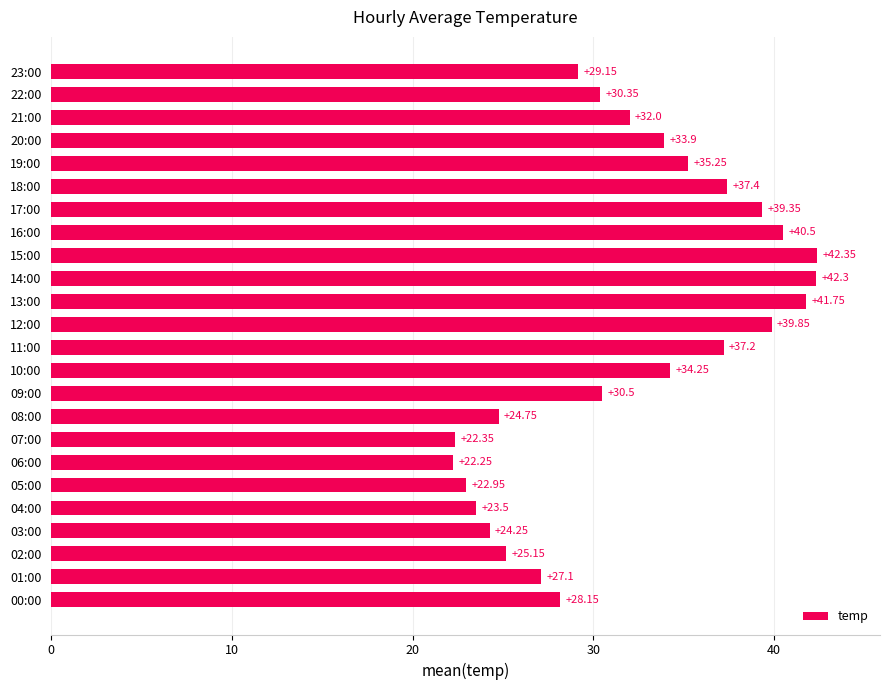

Between 00:00 and 12:00, which is larger?

12:00